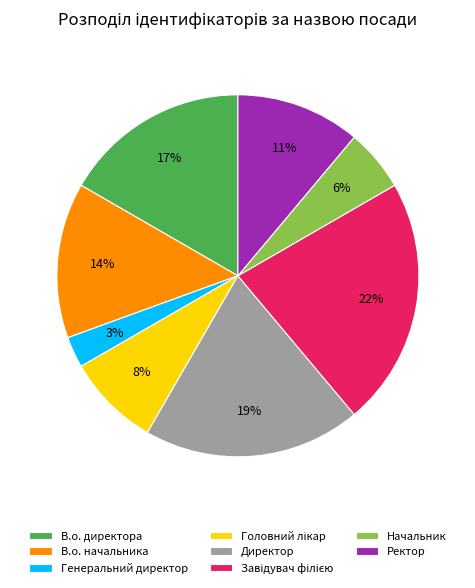

To the nearest percent, what is the difference between the largest and smallest slice percentages?

19%